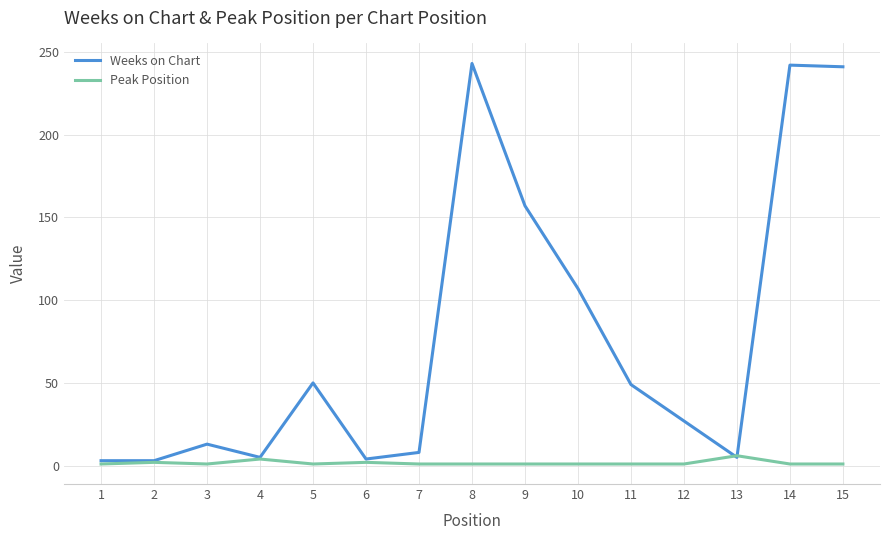

List the series in order of their overall mean, lowest first.

Peak Position, Weeks on Chart